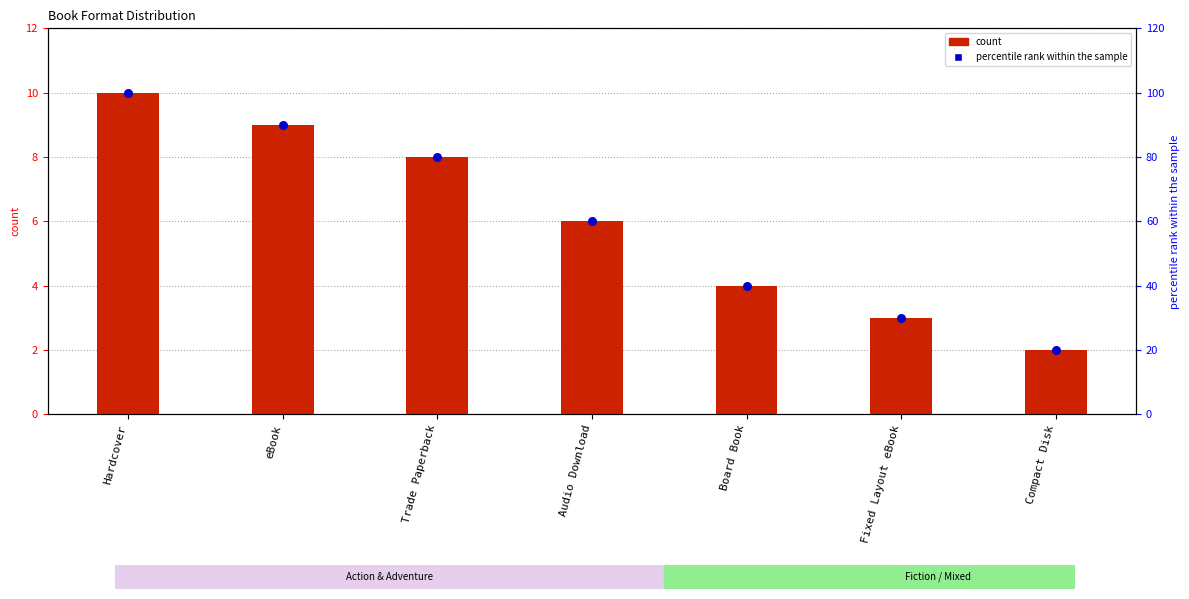

What is the total value across all series at Hardcover?

110